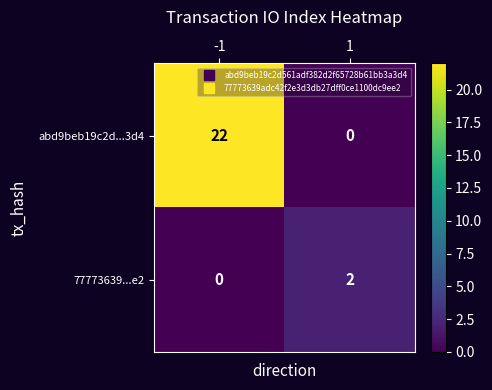

How many distinct data groups are displayed?

2